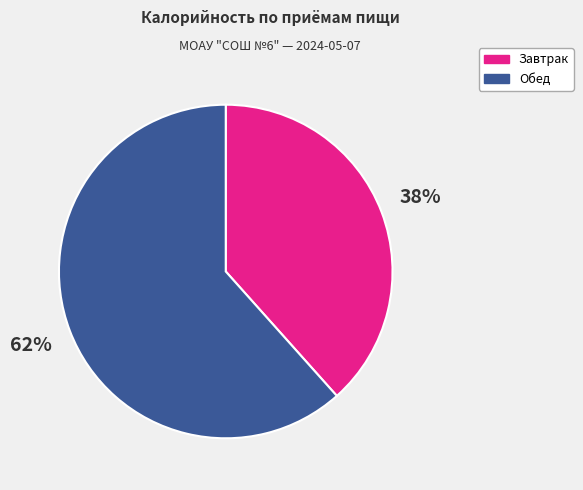

How many segments does this pie chart have?

2